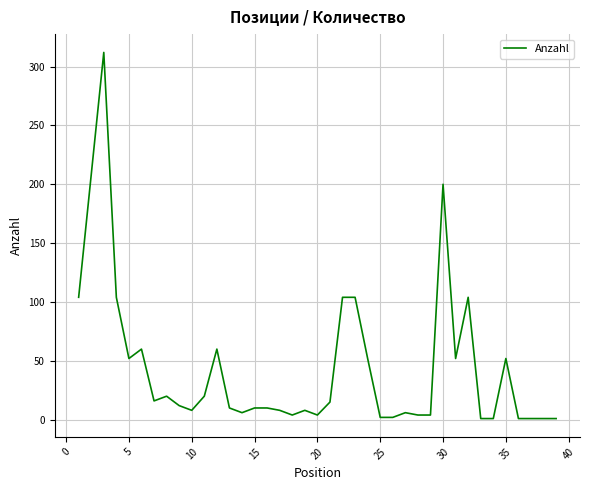

What is the maximum value shown in the chart?

312